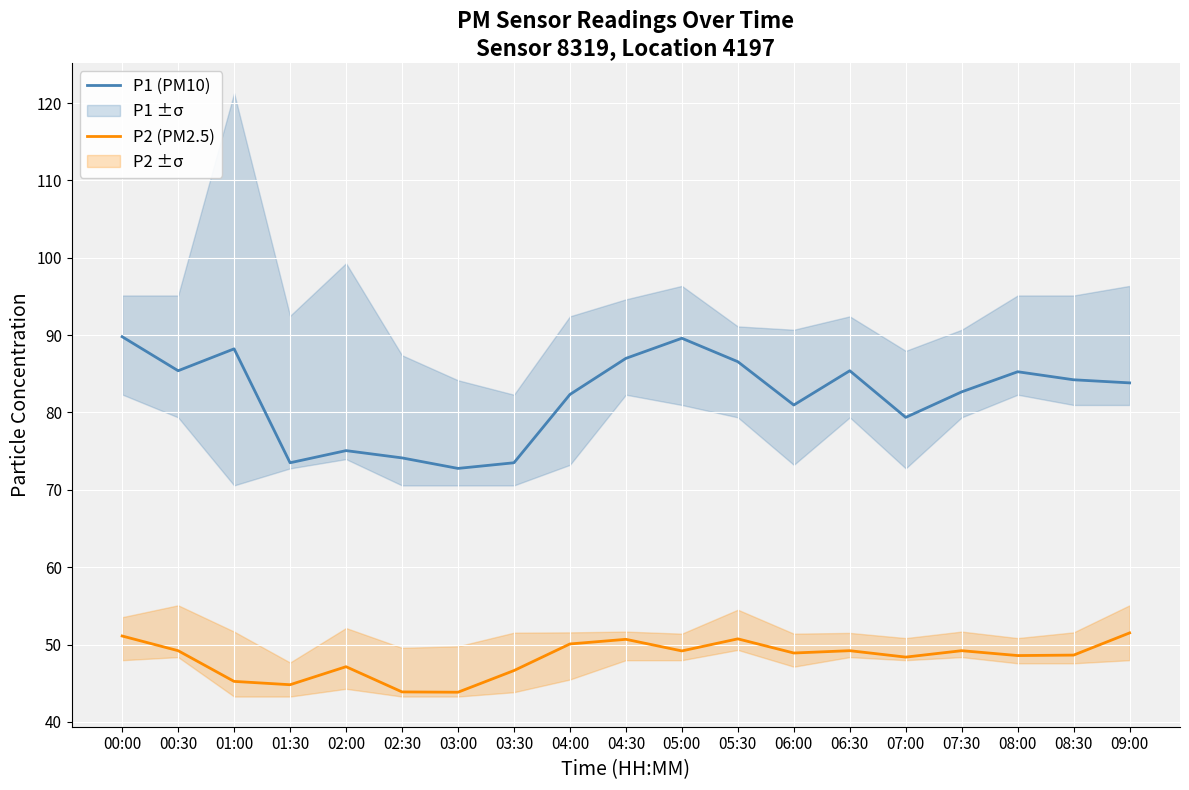

True or false: P1 (PM10) and P2 (PM2.5) cross at least once.

False